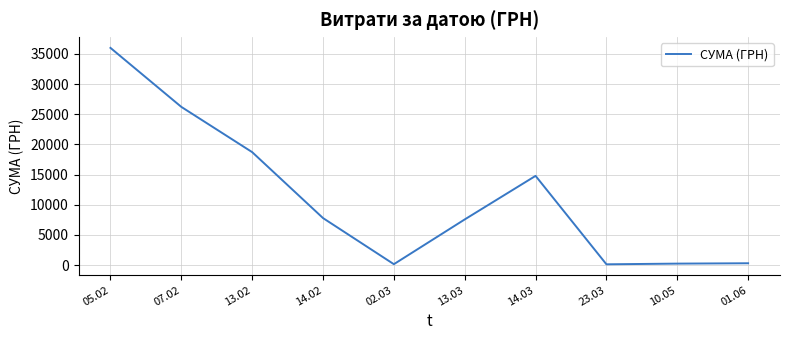

What is the greatest value displayed?

36002.2